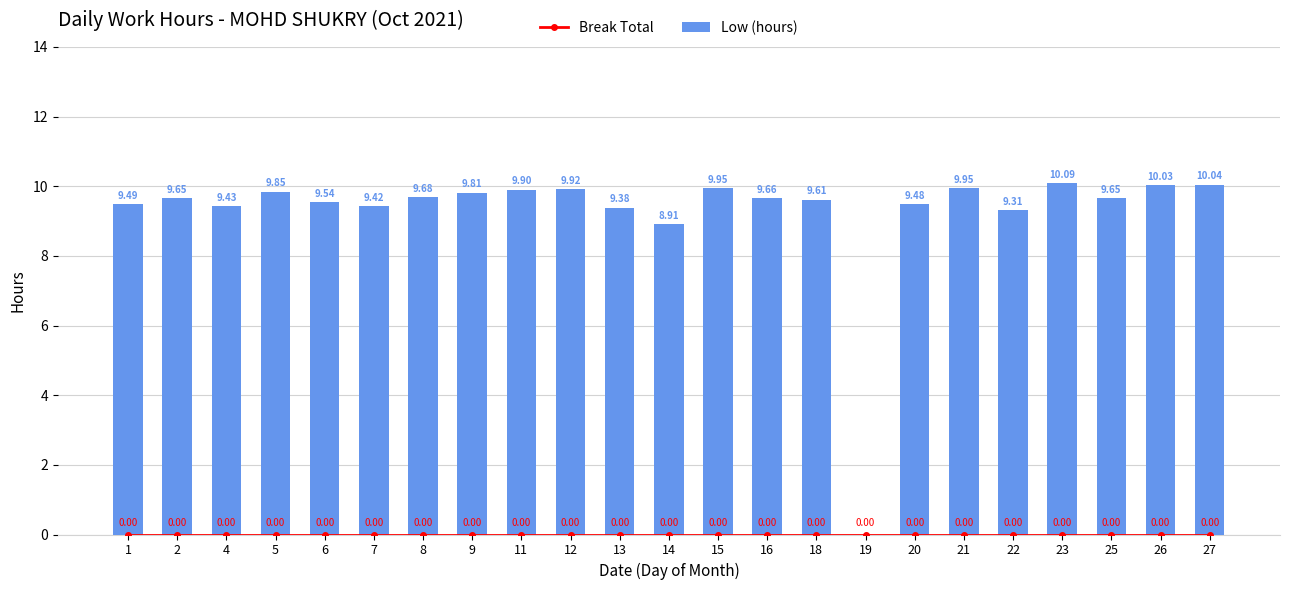

What are all the series names shown in the legend?

Break Total, Low (hours)